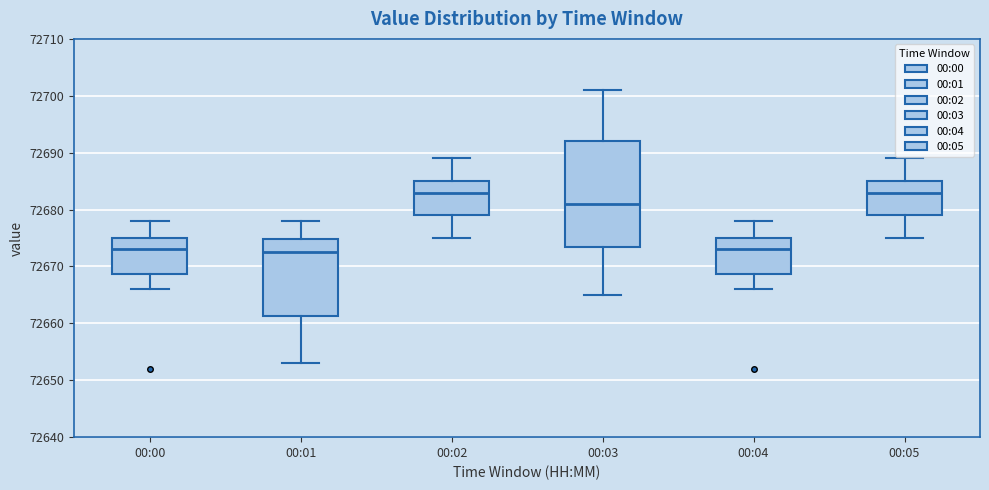

Where is the upper edge of the box for 00:04 on the y-axis? The values are not printed on the chart, so give them approximately, as read against the axis.

72675